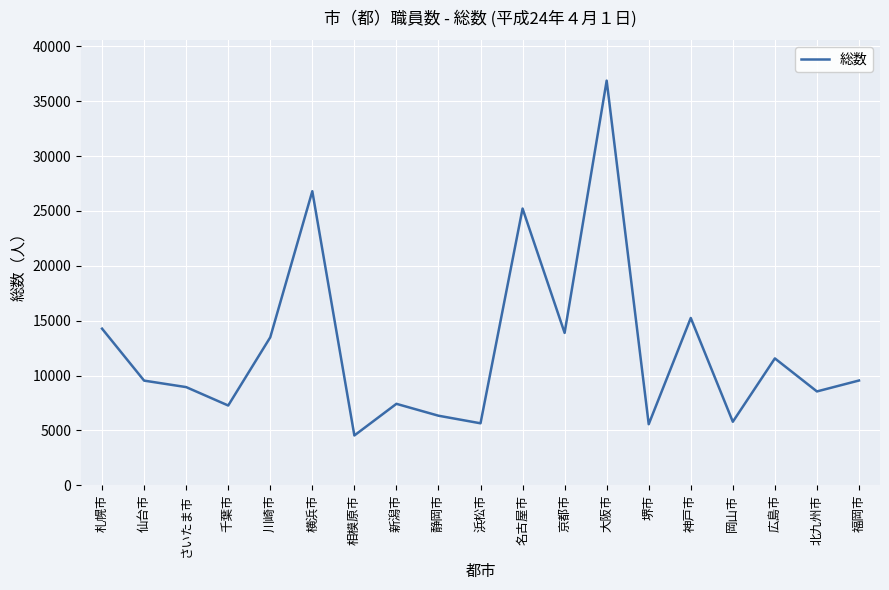

Which category has the highest value across all series?

大阪市